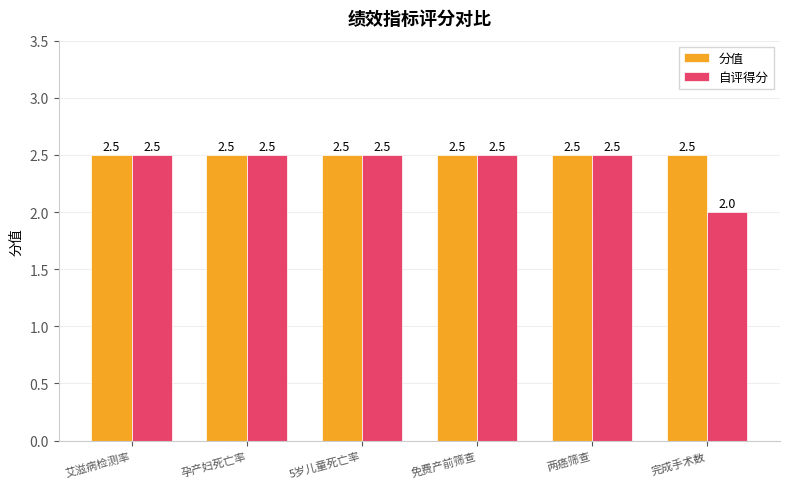

Does the chart contain any negative values?

No